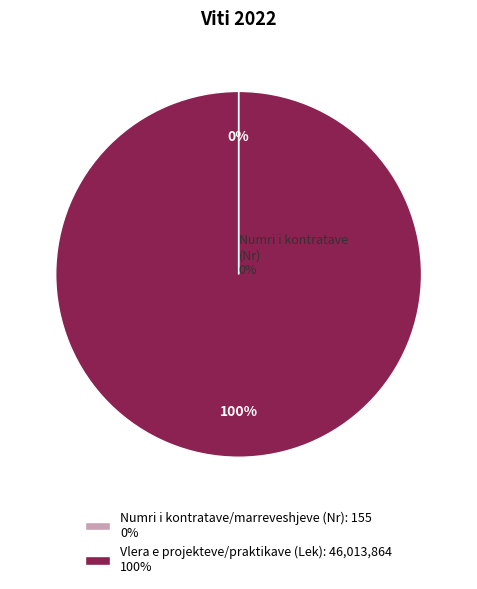

To the nearest percent, what is the average slice percentage?

50%